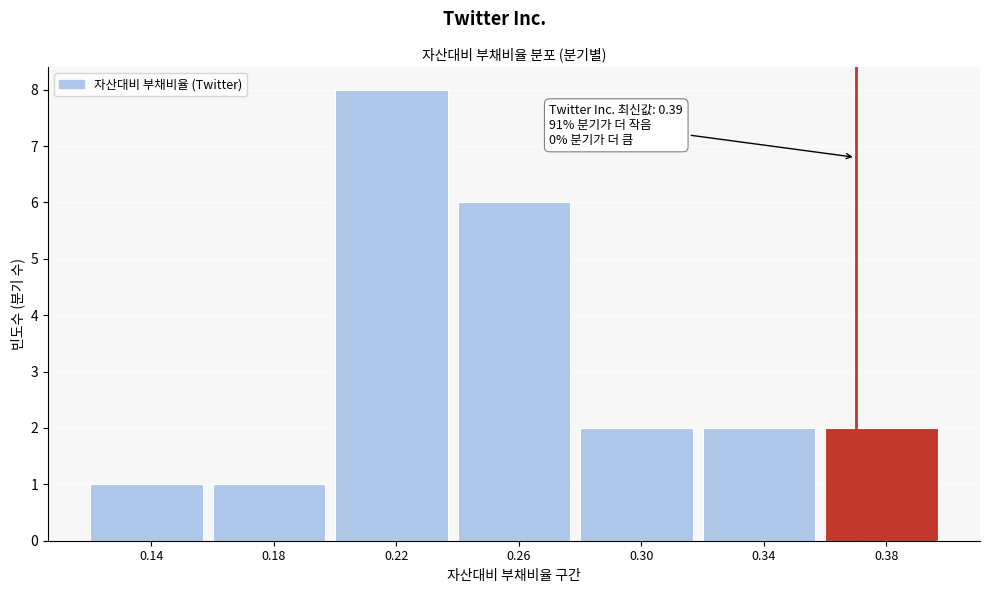

Reading right to left, extract all data points from this chart.

0.38=2	0.34=2	0.30=2	0.26=6	0.22=8	0.18=1	0.14=1